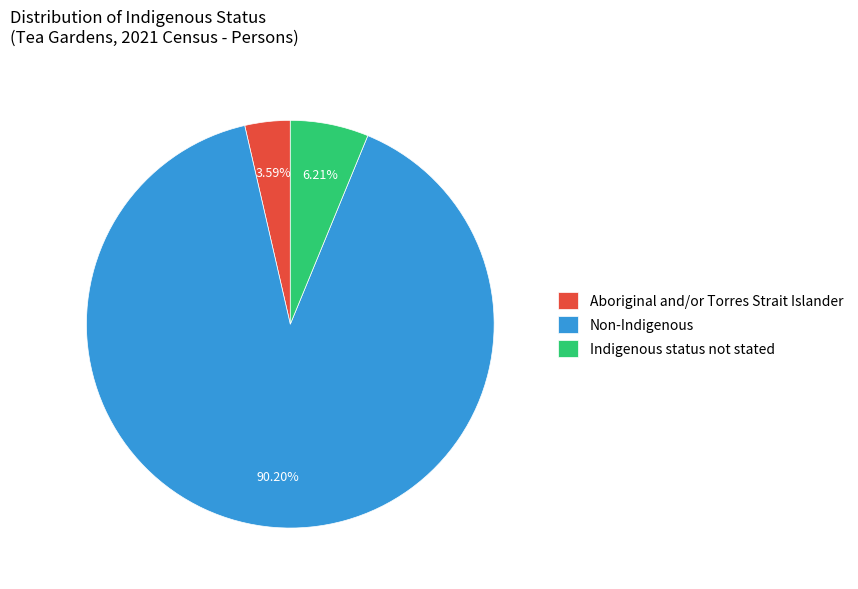

To the nearest percent, what is the average slice percentage?

33%